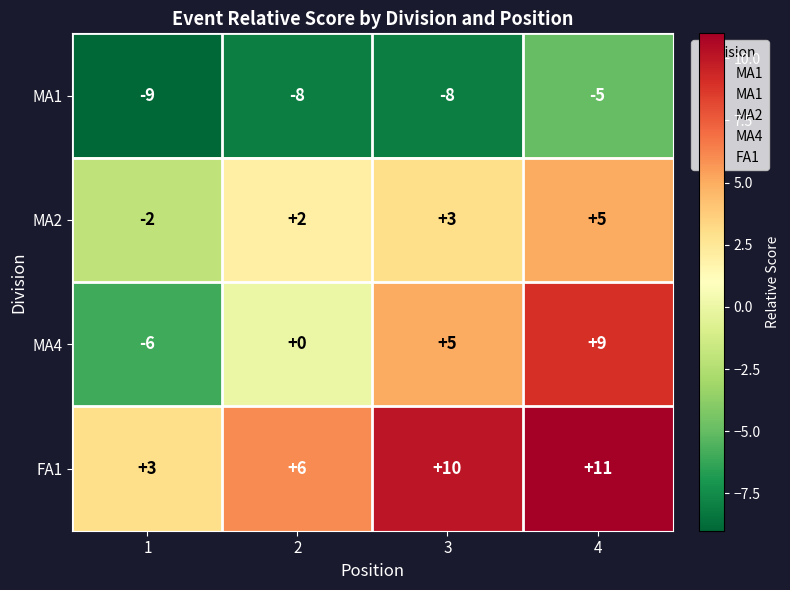

The value of MA2 at 4 is 9. True or false?

False